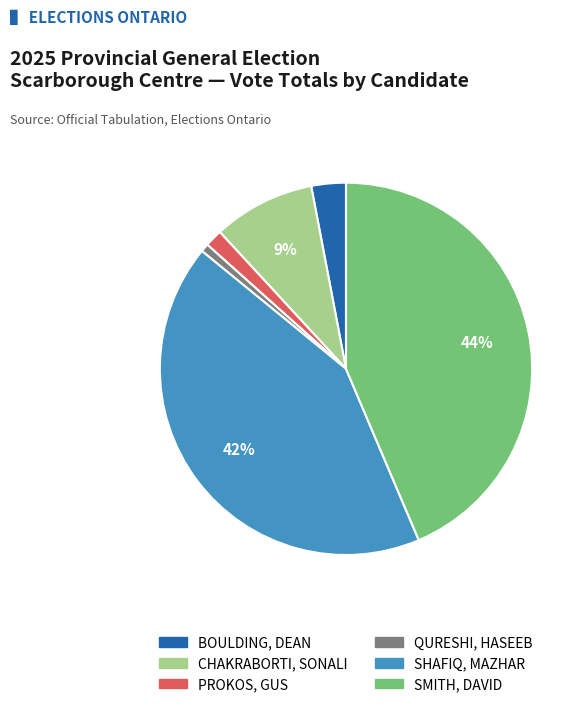

How many slices are in this pie chart?

6